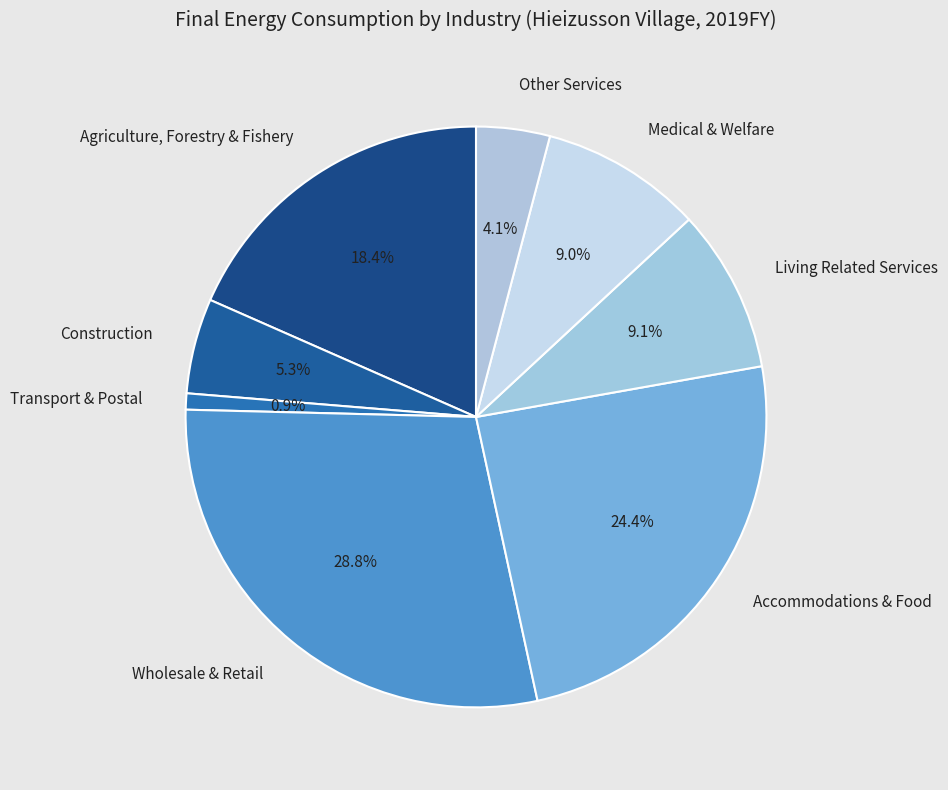

Does Transport & Postal account for over 50% of the chart?

No